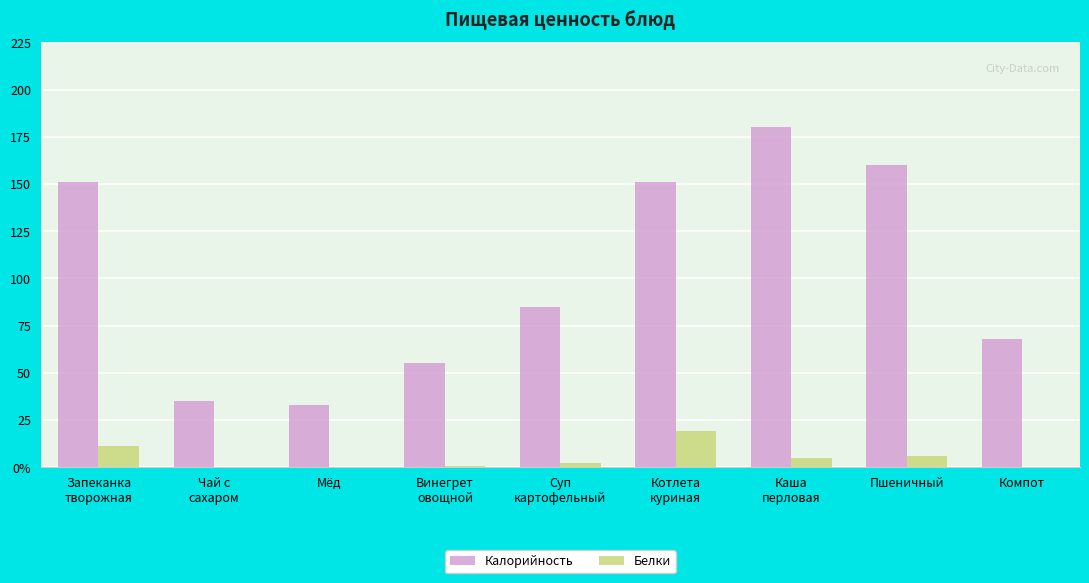

The Белки series shows 0.1 at Чай с
сахаром. True or false?

True